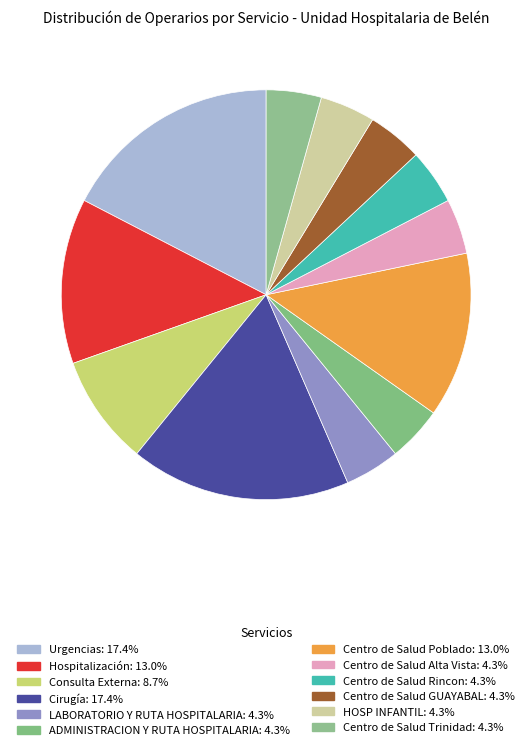

Is there a majority slice in this chart?

No